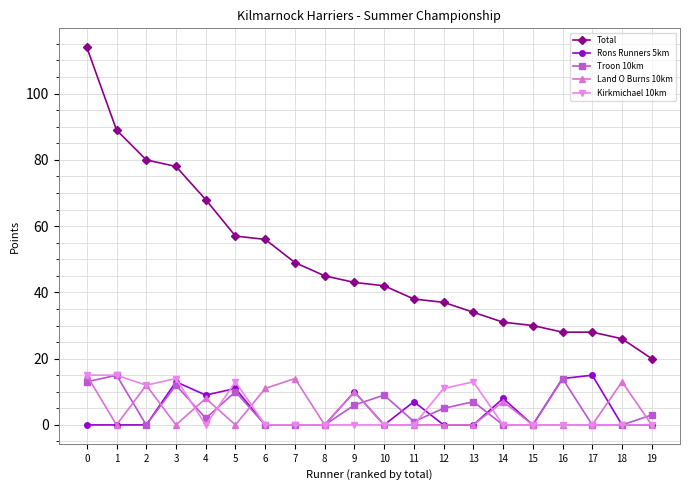

What is the spread (max minus min) of values at 7?

49